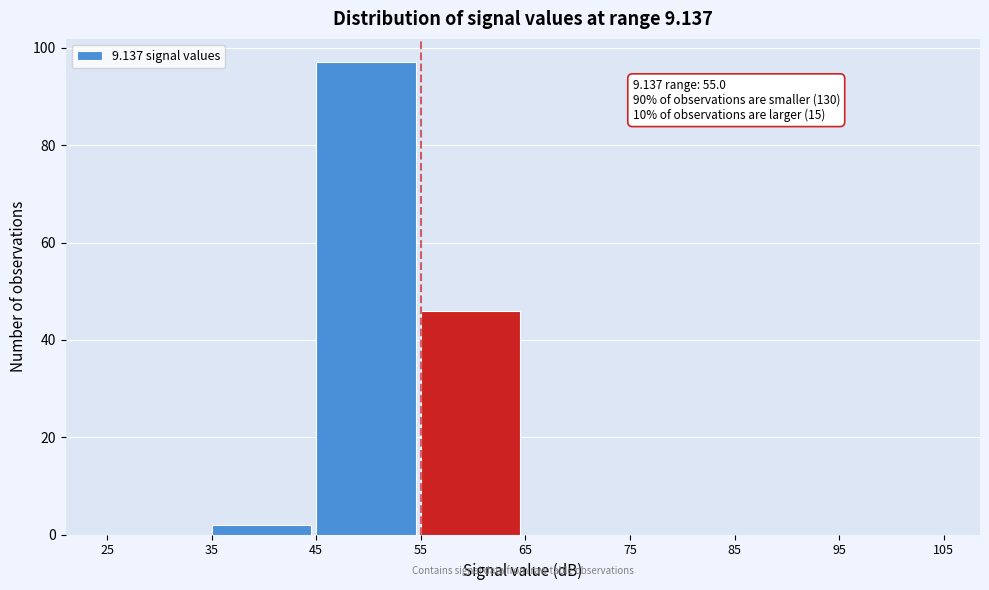

Which range on the x-axis has the tallest bar?

45 to 55